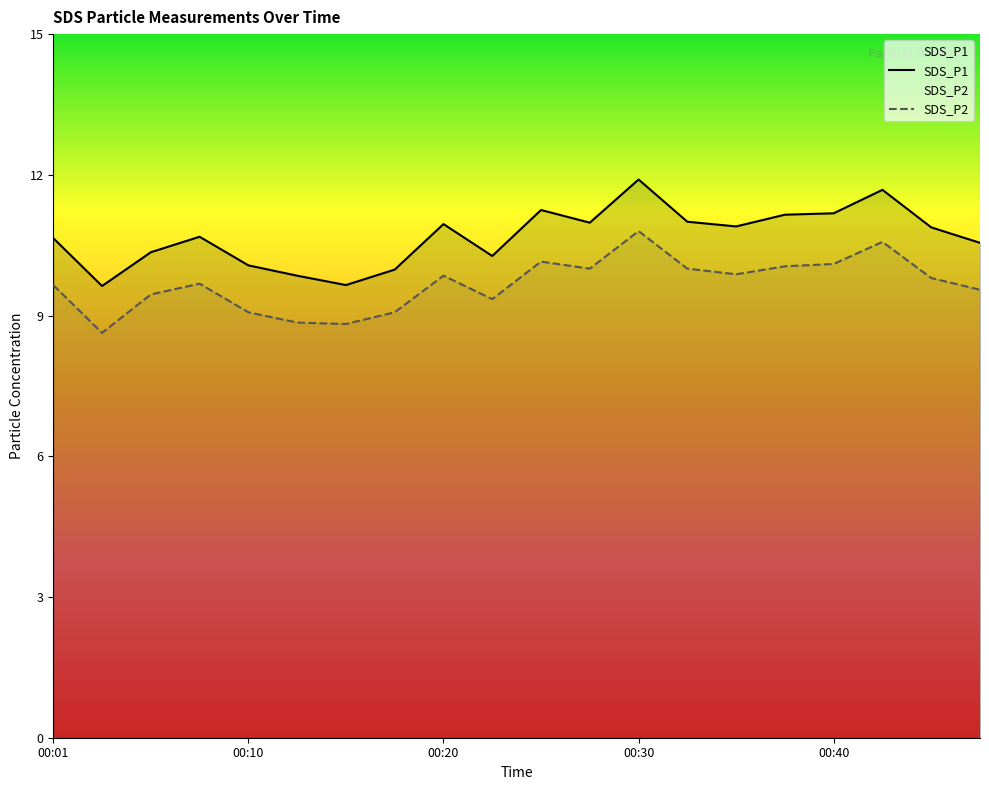

What are all the series names shown in the legend?

SDS_P1, SDS_P2